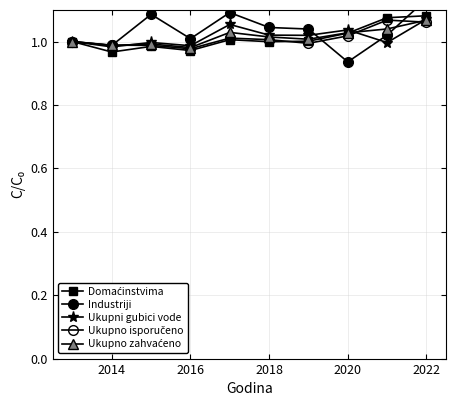

How many interior local peaks does the Industriji series have?

2